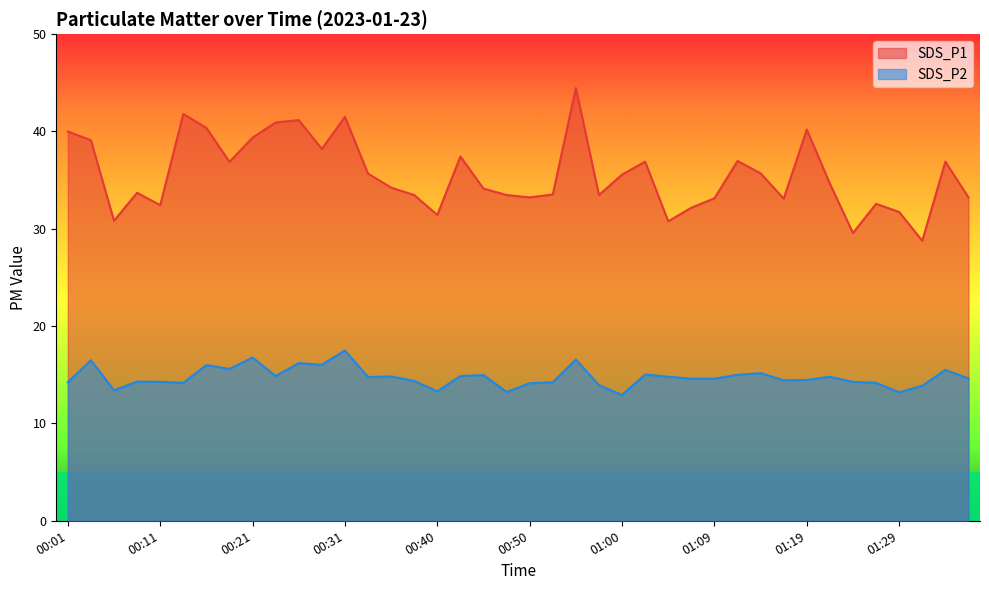

Is the value of SDS_P2 at 01:36 greater than the value of SDS_P1 at 00:01?

No